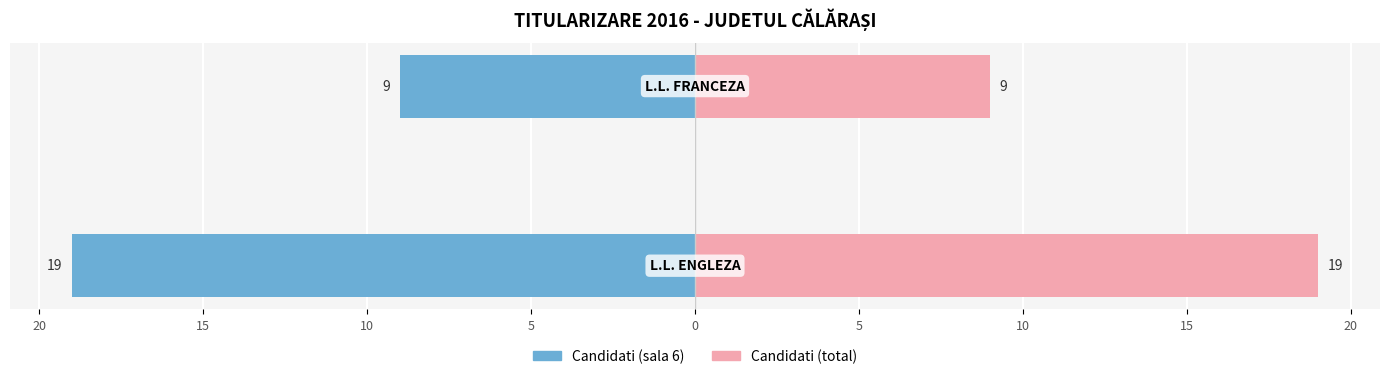

What is the difference between the maximum and minimum values in the Candidati (sala 6) series?

10